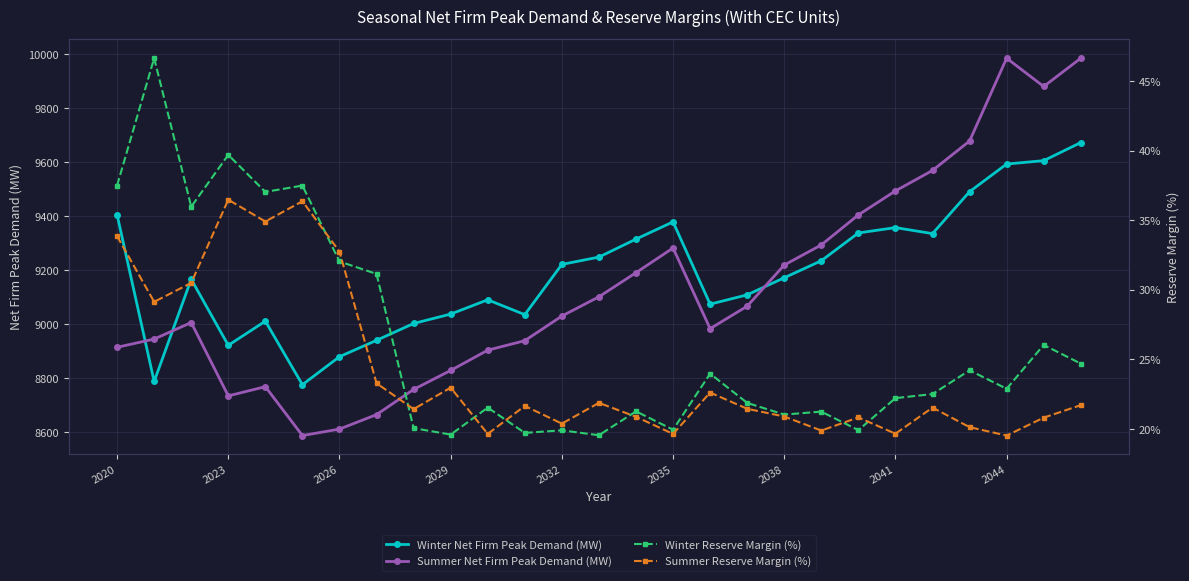

At which label does Summer Net Firm Peak Demand (MW) first exceed 9030?

2032